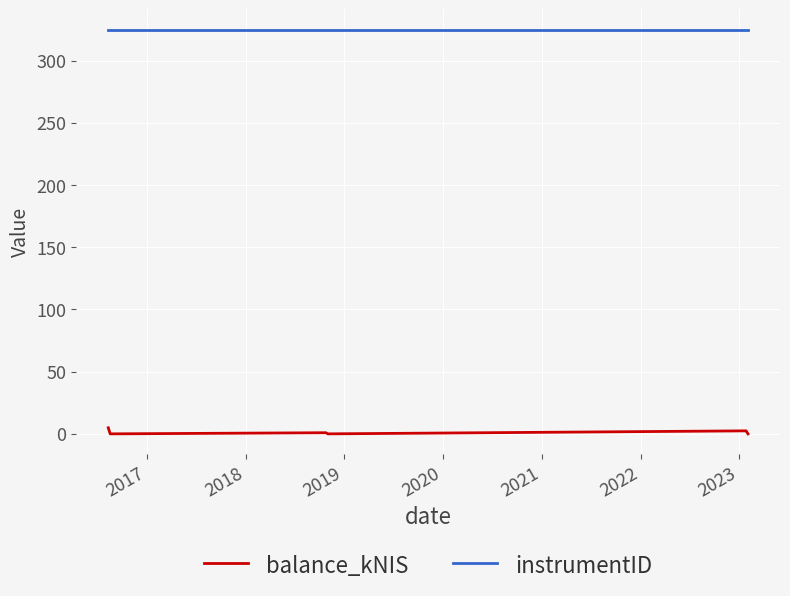

At how many categories does at least one series exceed 226?

6